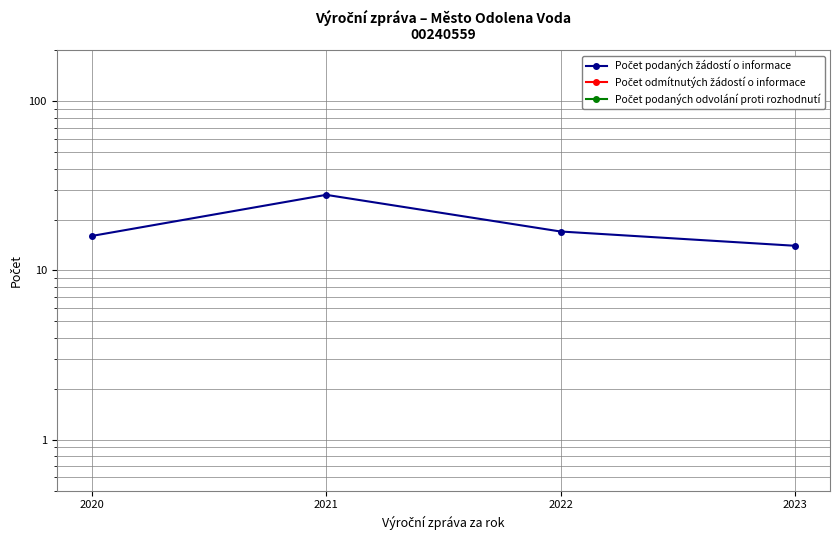

Which series has the largest total across all categories?

Počet podaných žádostí o informace